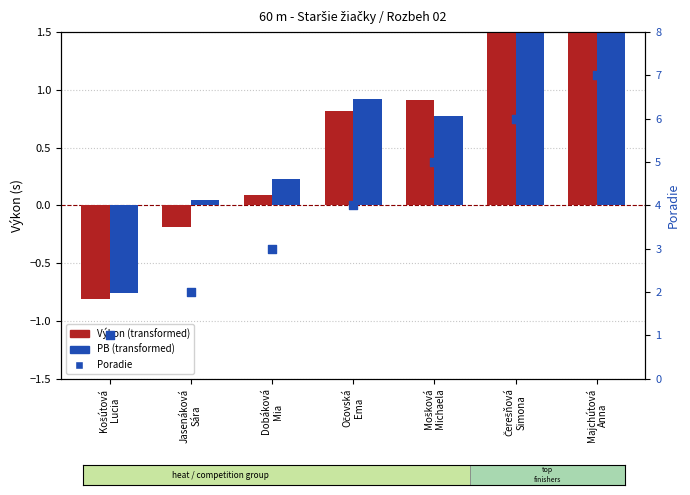

Is the value of PB (transformed) at Dobáková
Mia greater than the value of Výkon (transformed) at Jasenáková
Sára?

Yes